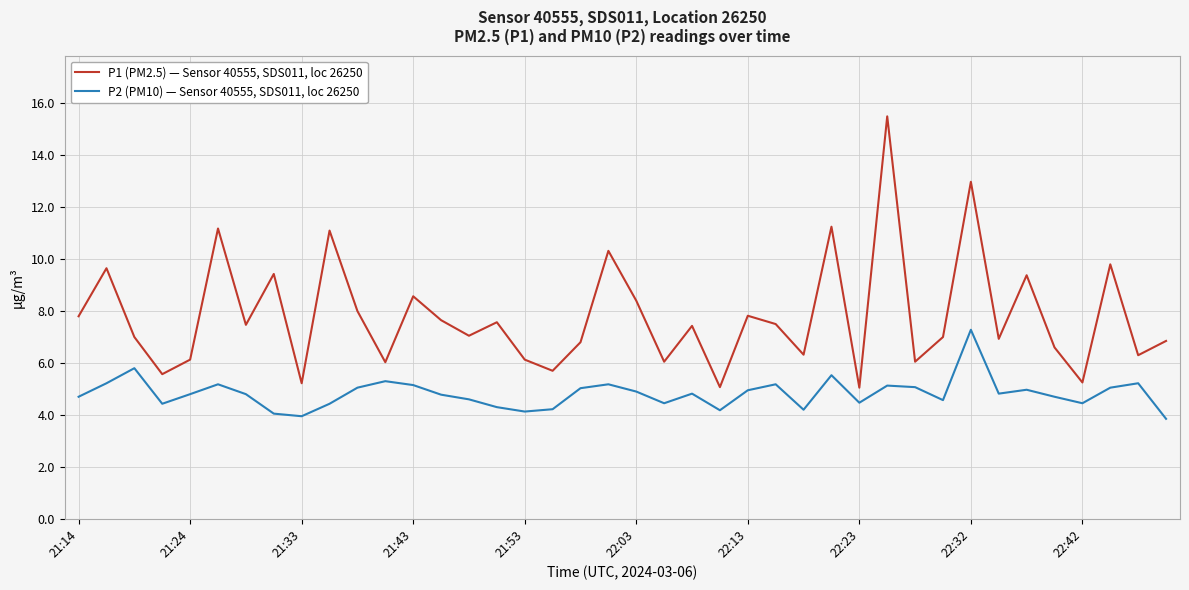

Which series has the largest range (max minus min)?

P1 (PM2.5) — Sensor 40555, SDS011, loc 26250